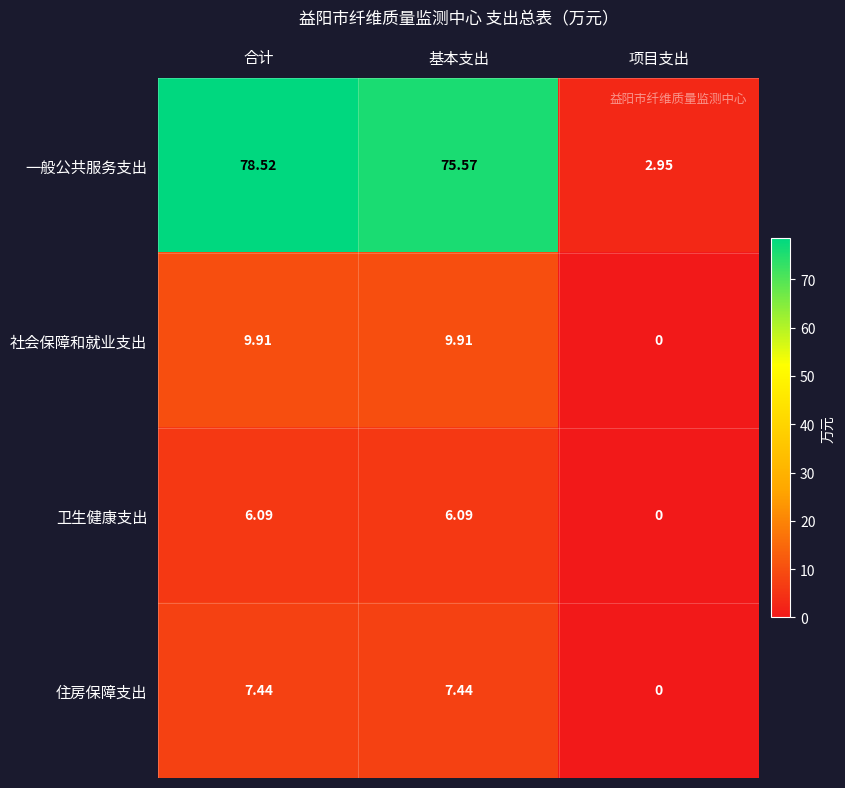

Which series has the widest spread of values?

一般公共服务支出